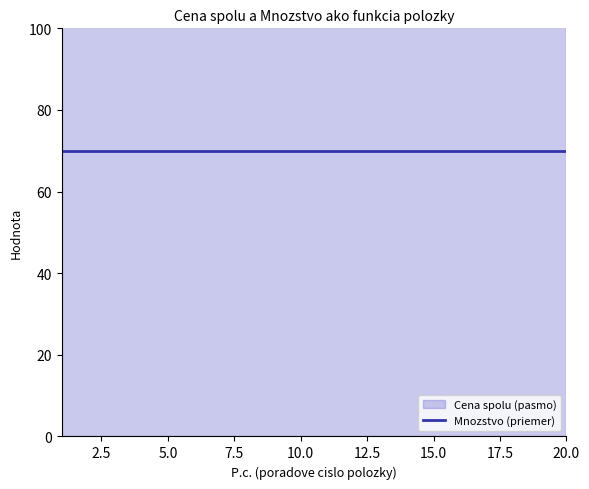

Rank the series by their average value, from lowest to highest.

Cena spolu, Mnozstvo